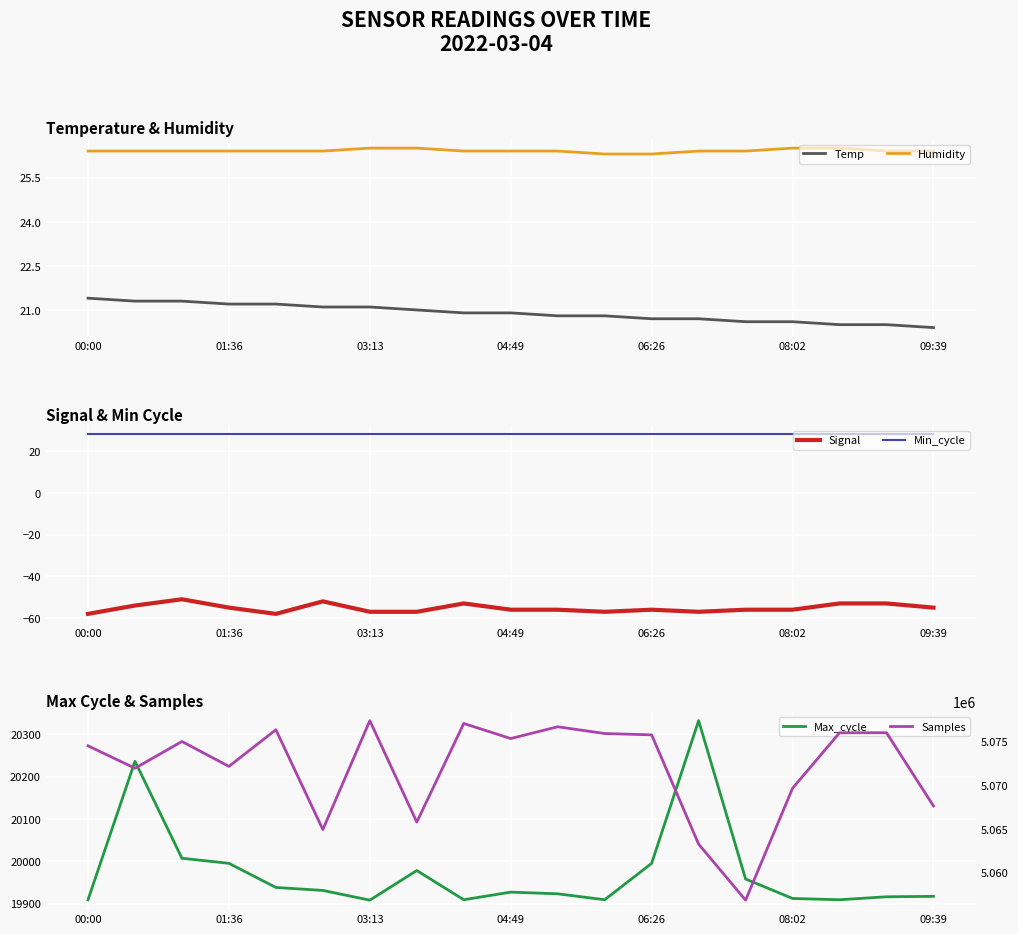

What is the lowest value of the Humidity series?

26.3